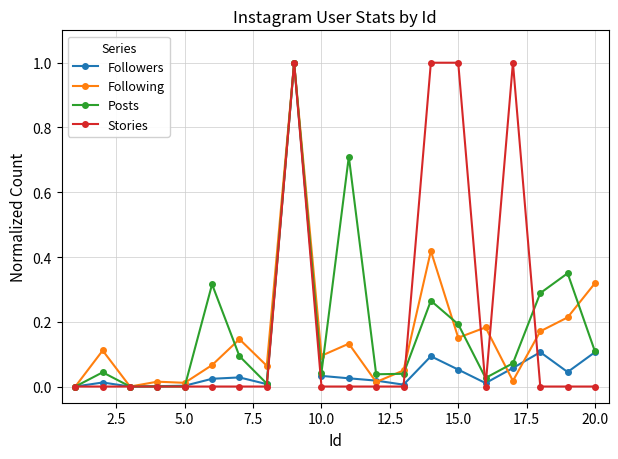

In Following, how many points are higher than both neighbors (excluding endpoints)?

7